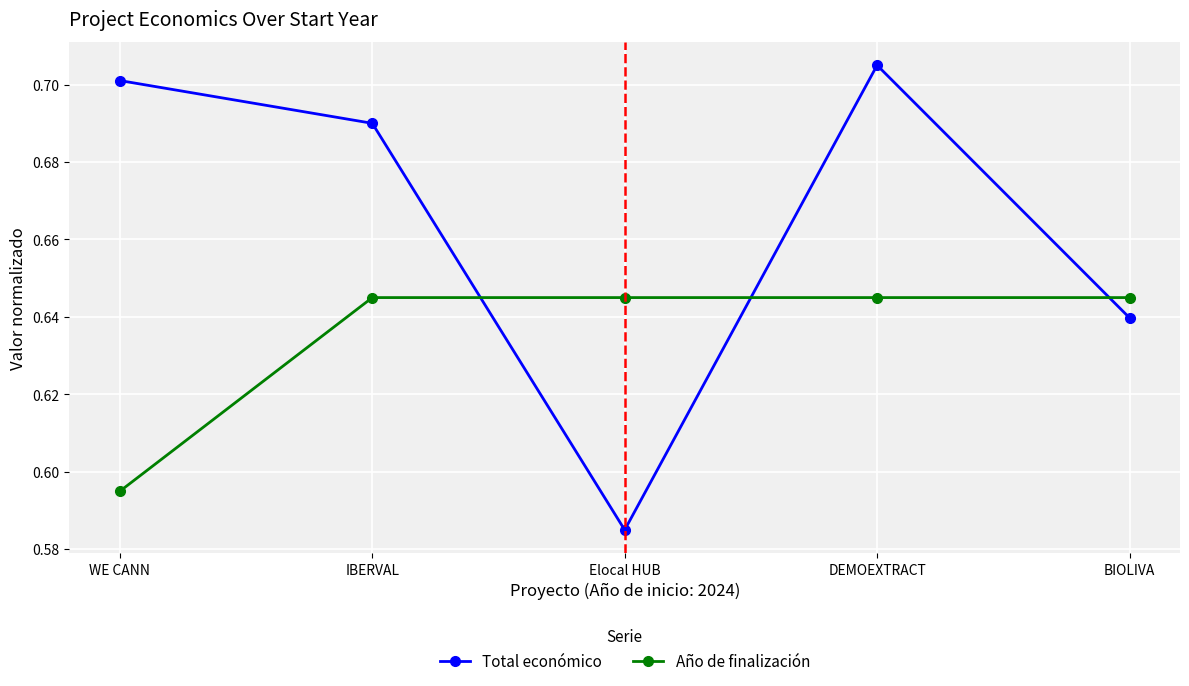

What is the sum of all Total económico values?

3.3